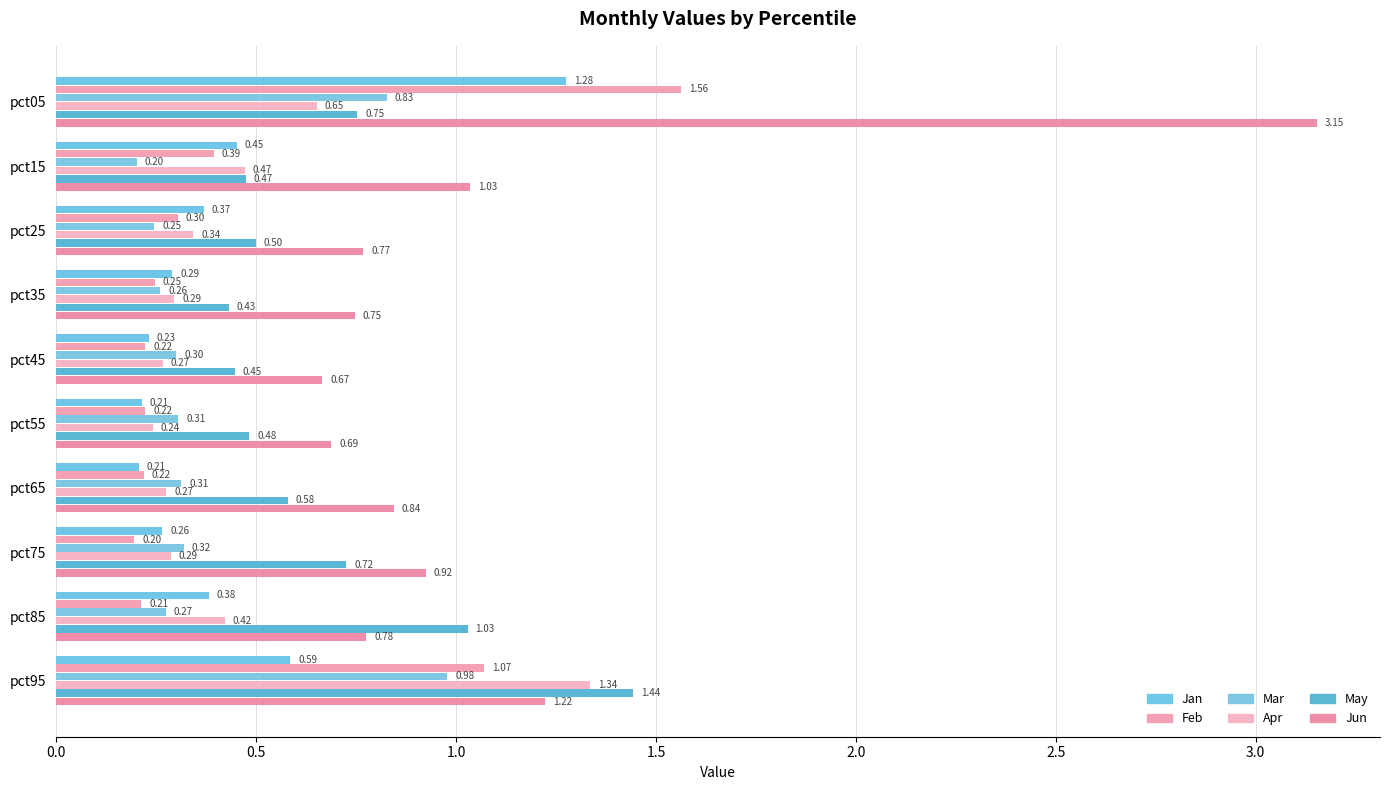

What is the minimum value for Jan?

0.2